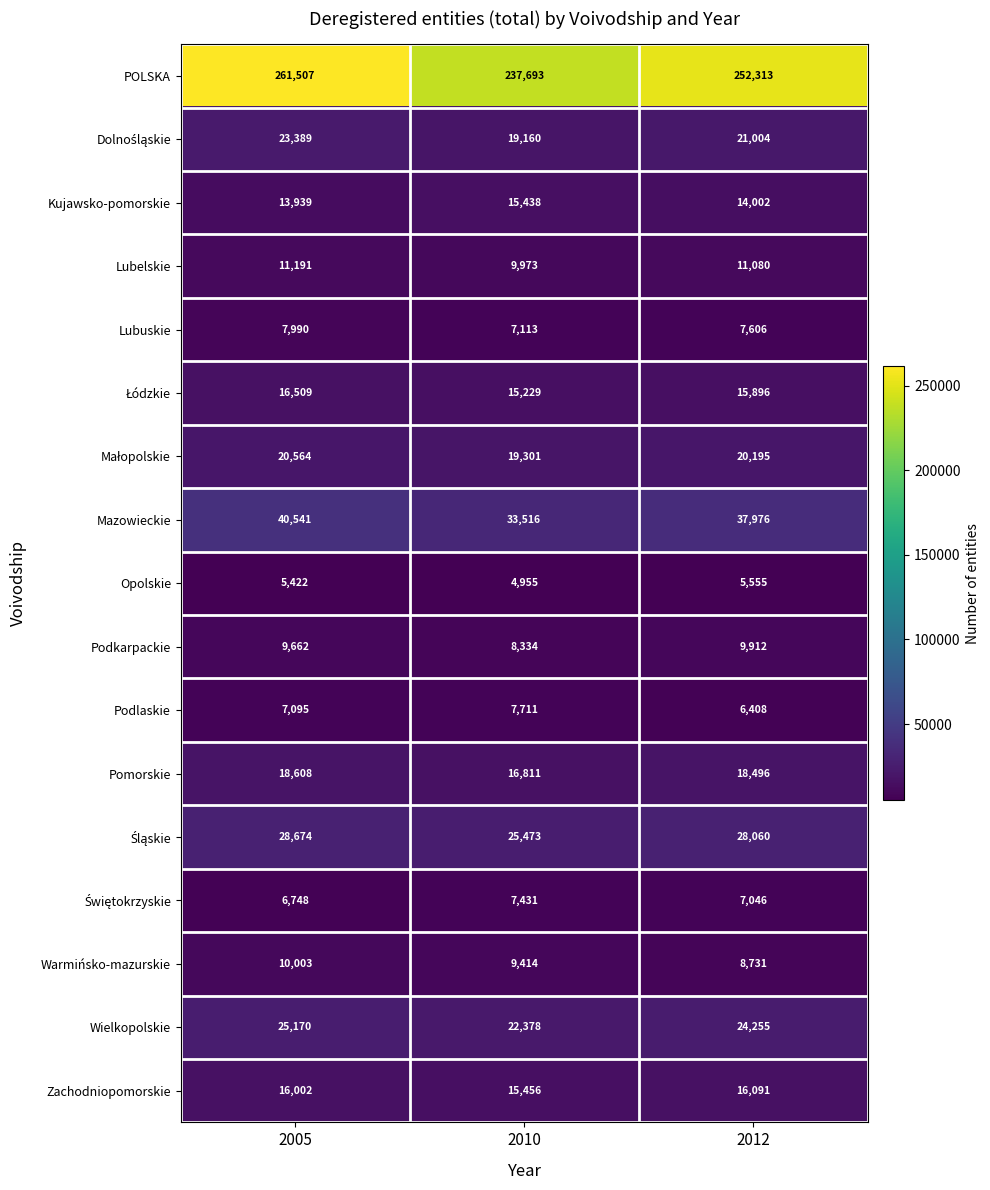

How many data points in Lubelskie are less than 11080?

1